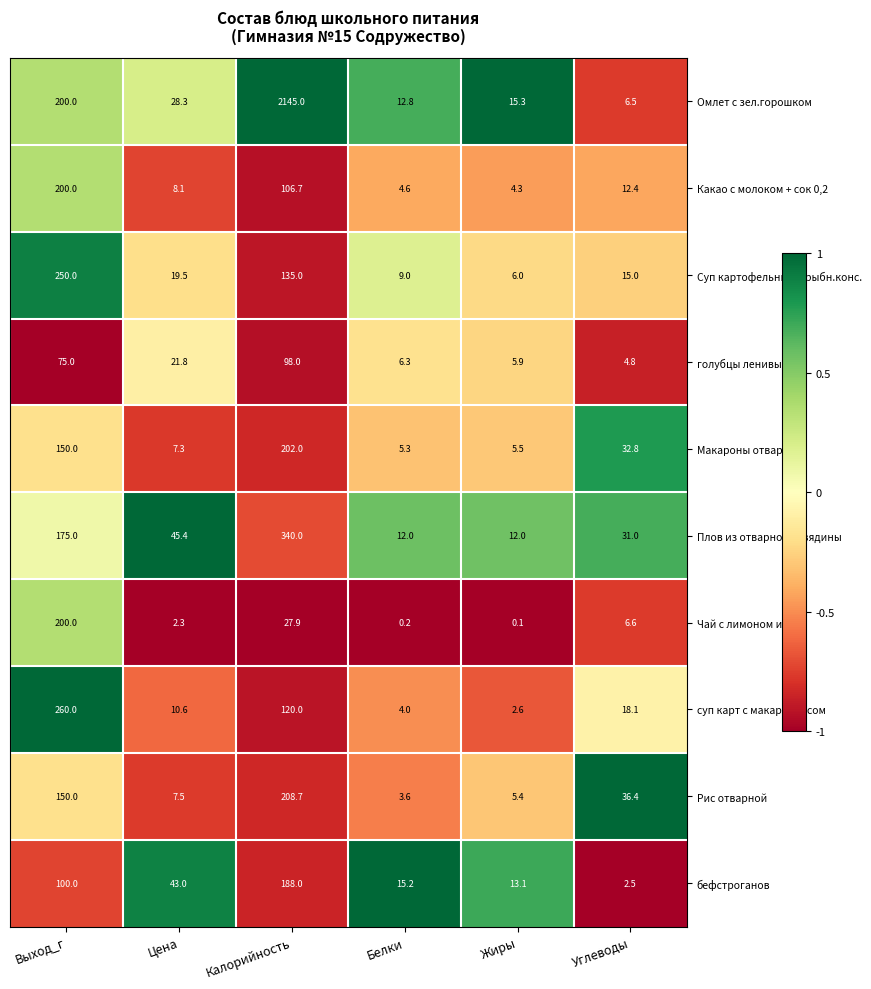

How many data points does each series have?

6